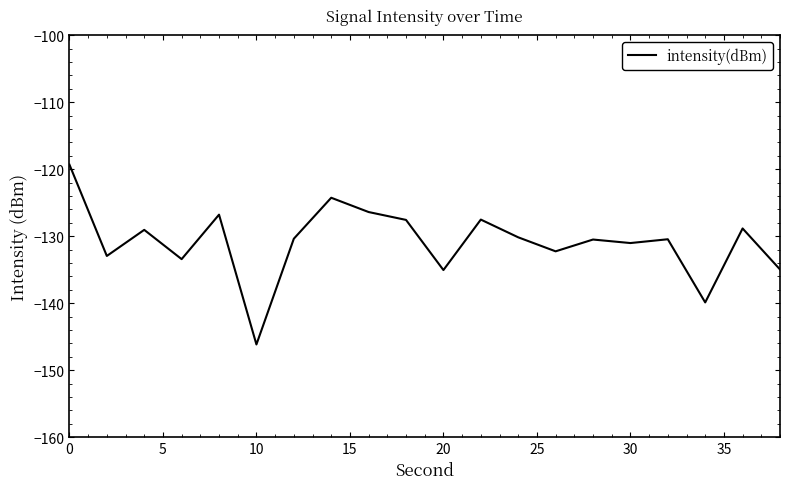

What is the sum of all values?

-2617.0